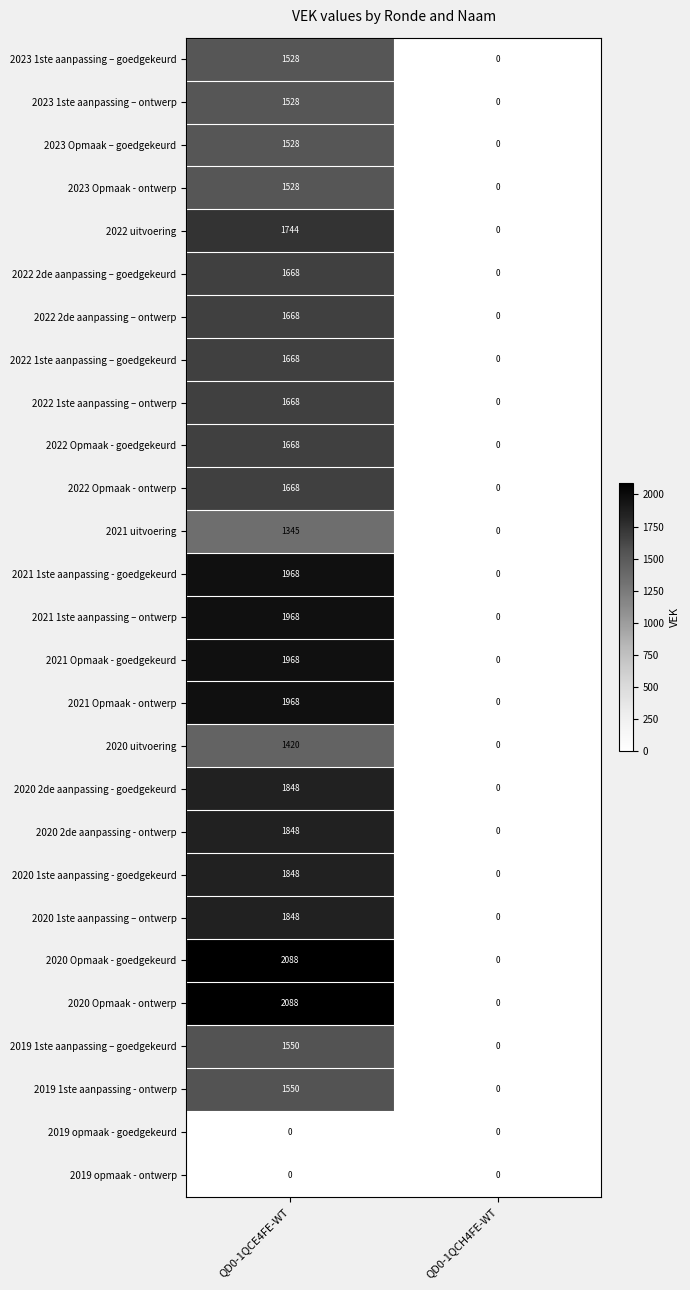

What is the spread (max minus min) of values at QD0-1QCE4FE-WT?

2088